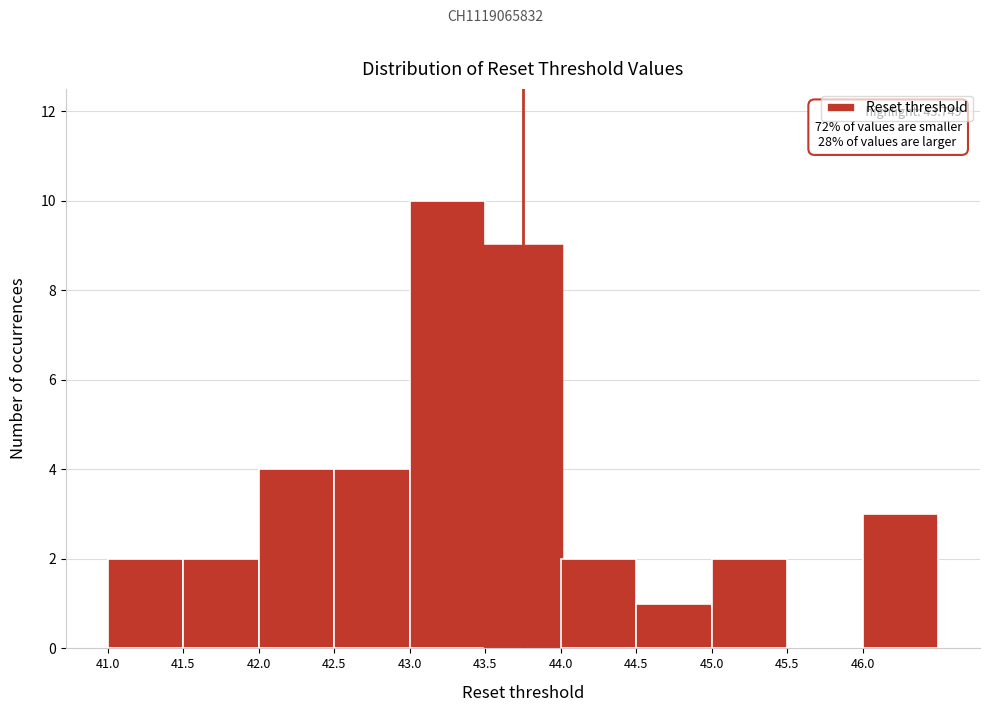

Which range on the x-axis has the tallest bar?

43.0 to 43.5